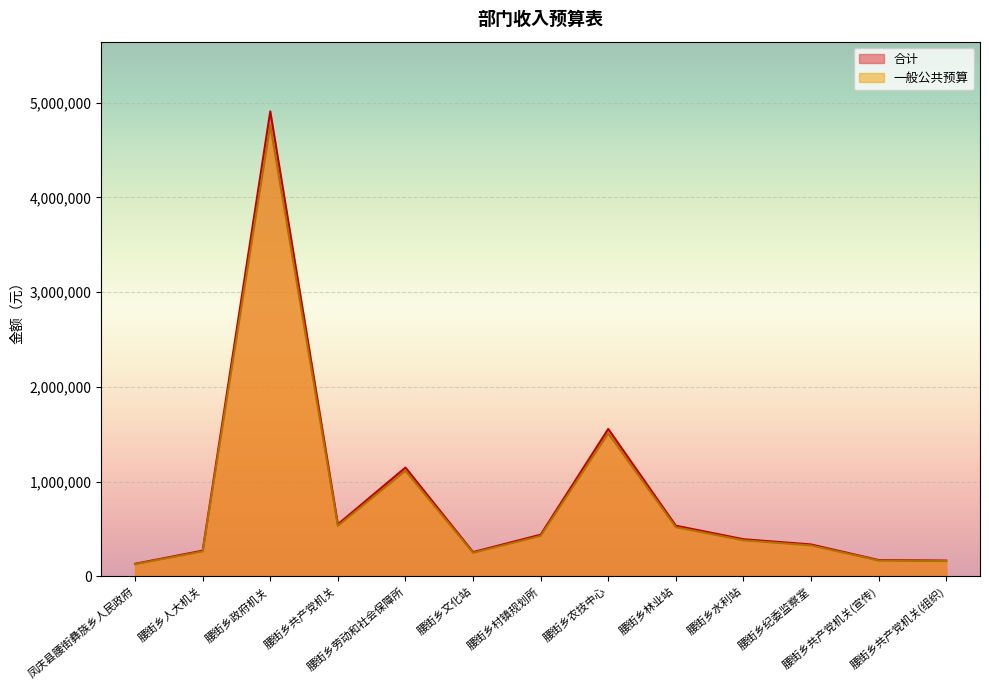

What is the label of the 1st point from the left?

凤庆县腰街彝族乡人民政府